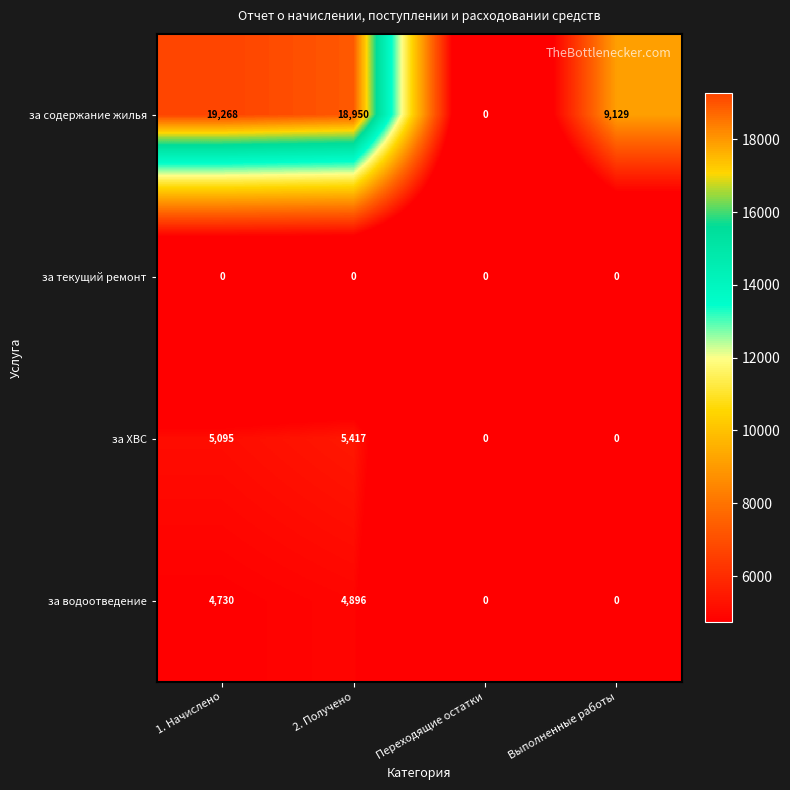

True or false: за текущий ремонт has a value of 0 at Переходящие остатки.

True